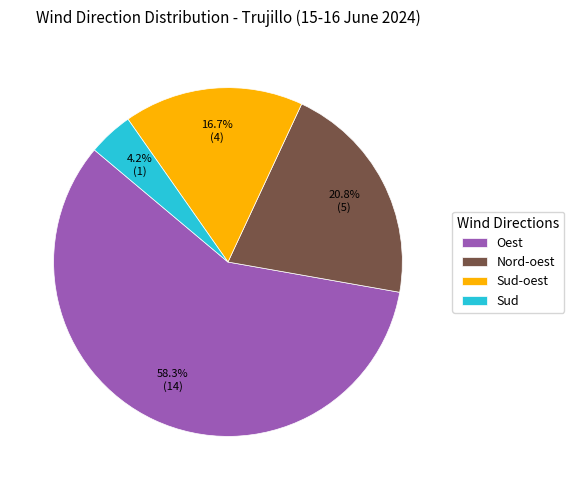

Does Oest represent more than half of the total?

Yes